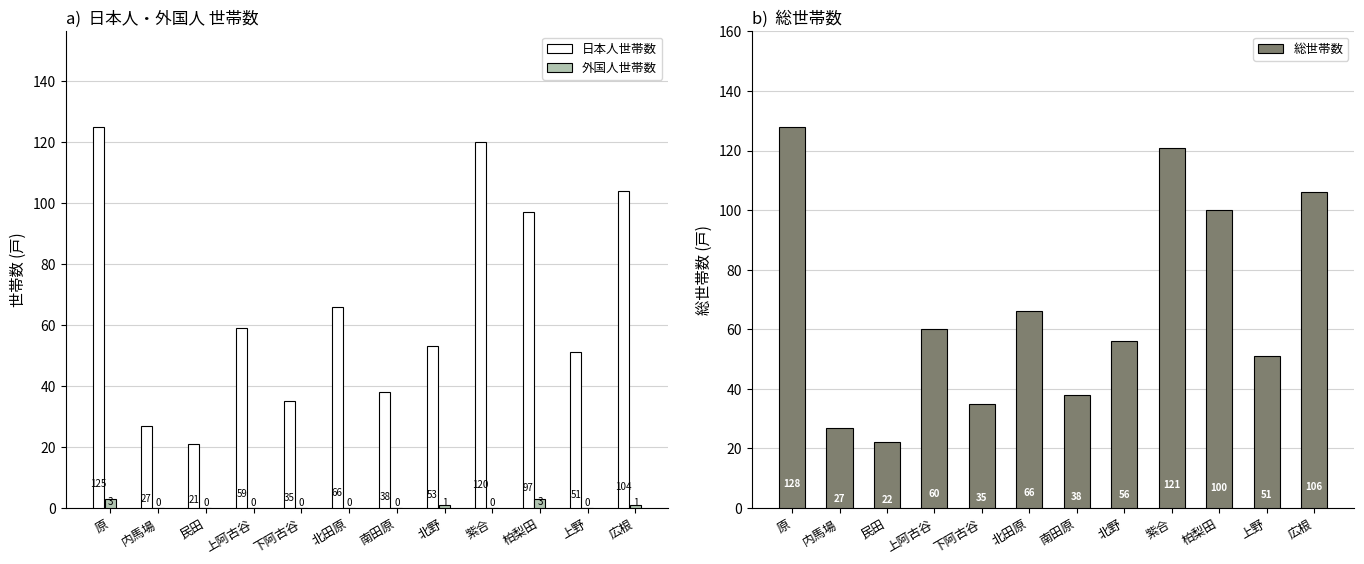

Where is 日本人世帯数 nearest to the value 73?

北田原